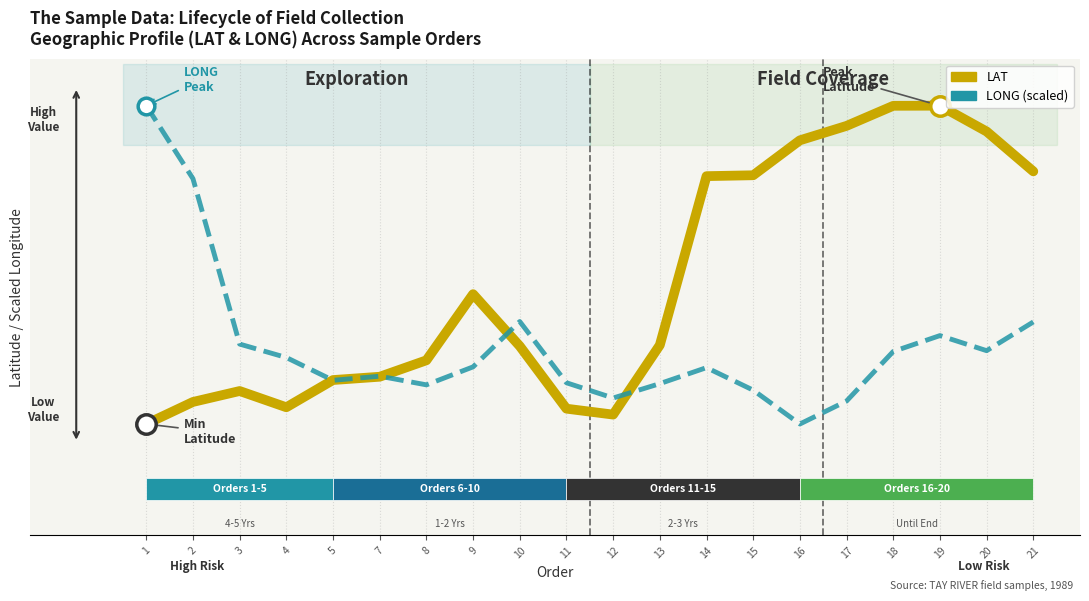

Rank the categories by LAT value from highest to lowest.

19, 18, 17, 20, 16, 21, 15, 14, 9, 13, 10, 8, 7, 5, 3, 2, 4, 11, 12, 1